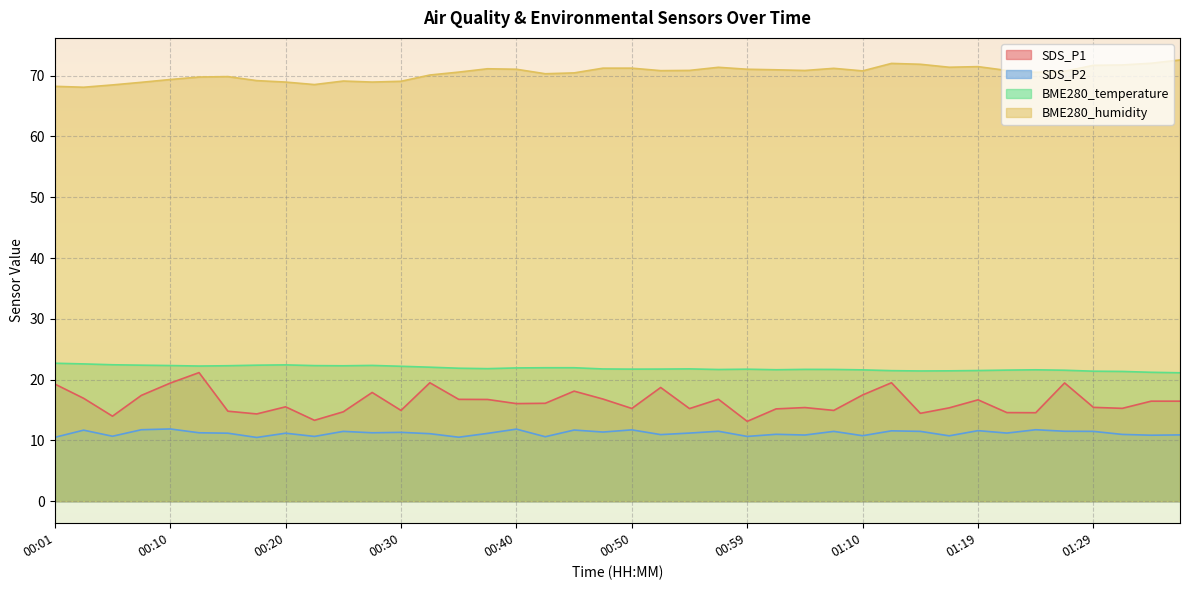

At which label does BME280_humidity first exceed 70?

00:32